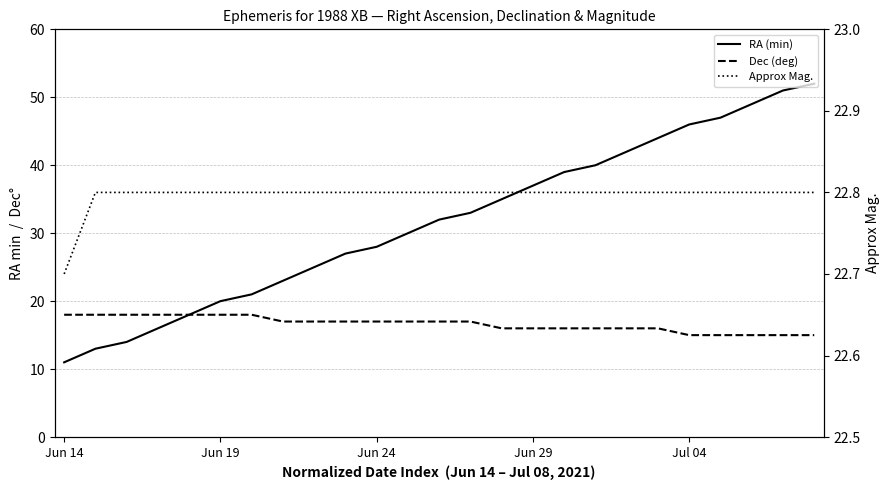

How many data points does each series have?

25